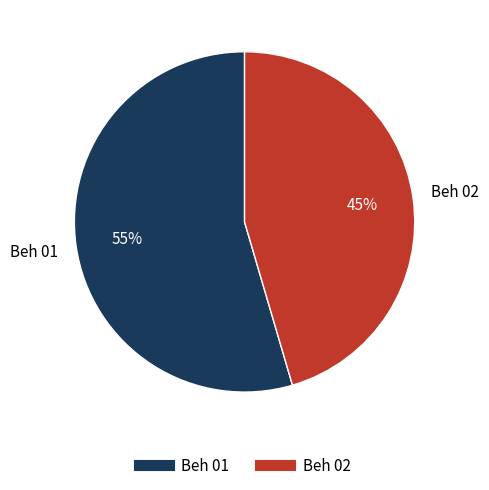

Which category has the smallest portion of the pie?

Beh 02